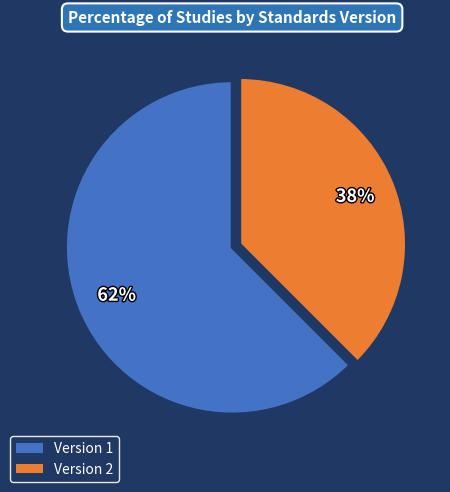

Is the sum of Version 1 and Version 2 greater than half?

Yes